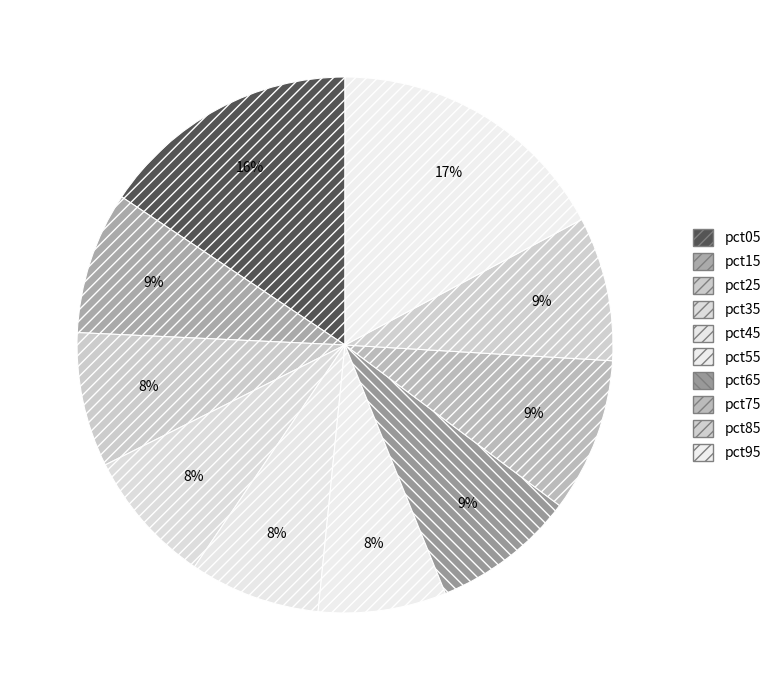

The pct85 slice represents 9% of the pie. True or false?

True